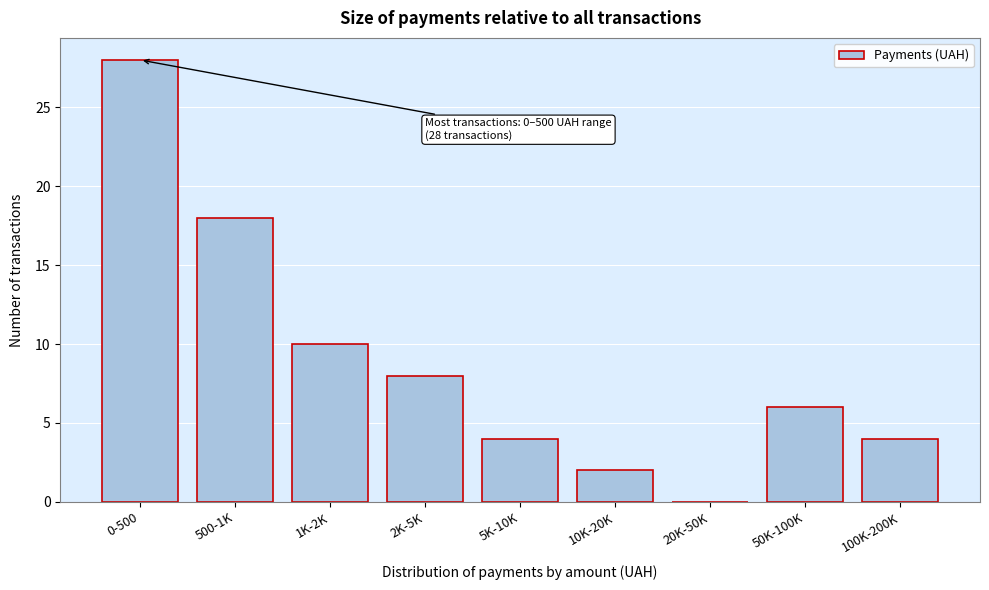

Reading right to left, list all the values displayed in this chart.

100K-200K=4	50K-100K=6	20K-50K=0	10K-20K=2	5K-10K=4	2K-5K=8	1K-2K=10	500-1K=18	0-500=28